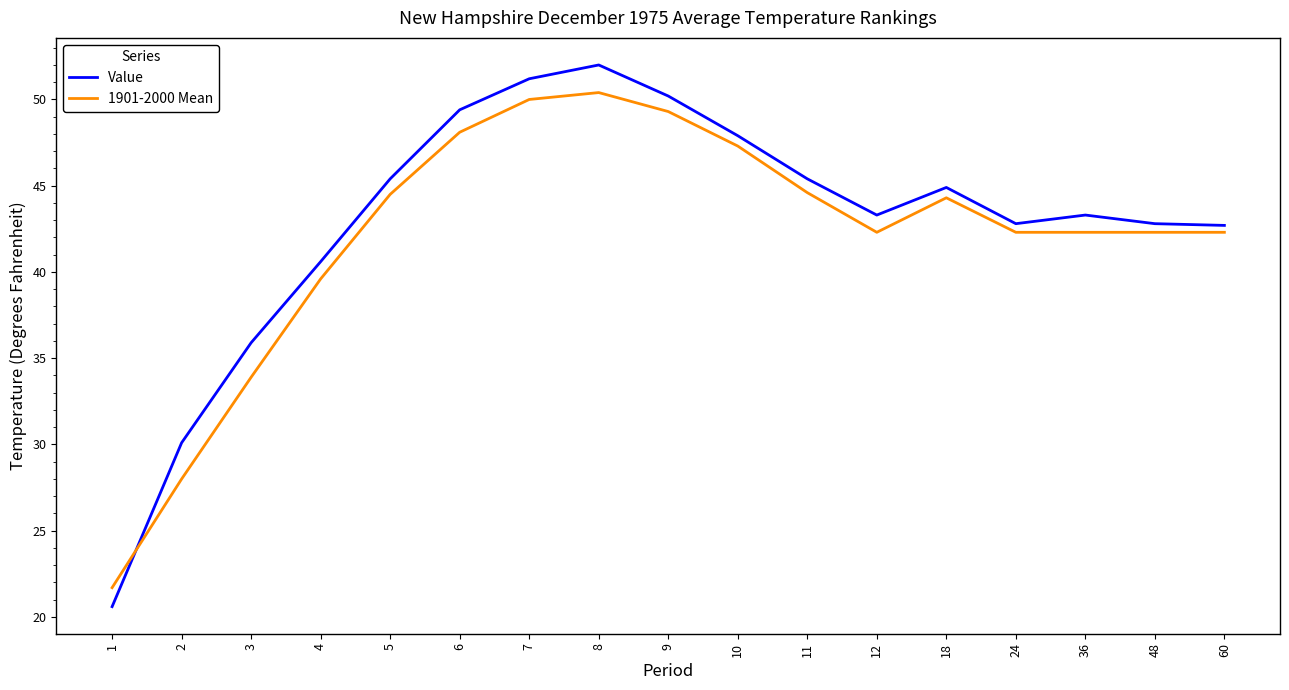

Which series has the widest spread of values?

Value